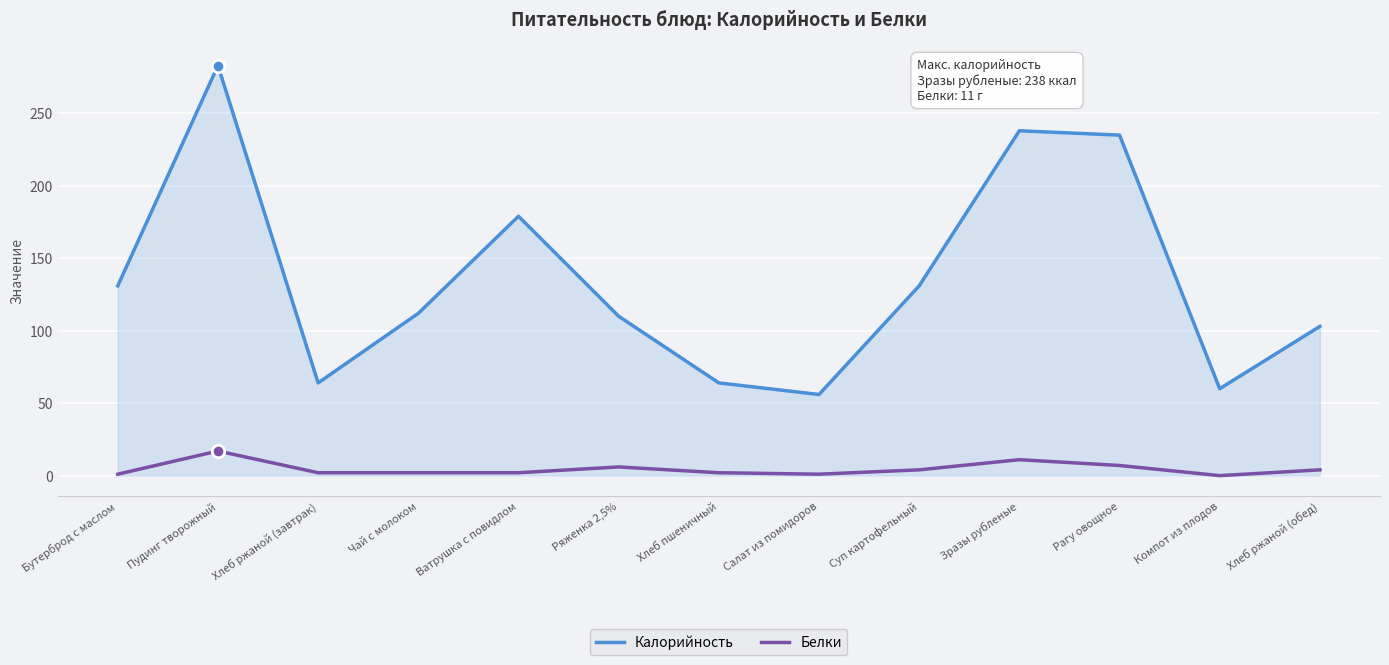

The Калорийность series shows 76 at Рагу овощное. True or false?

False